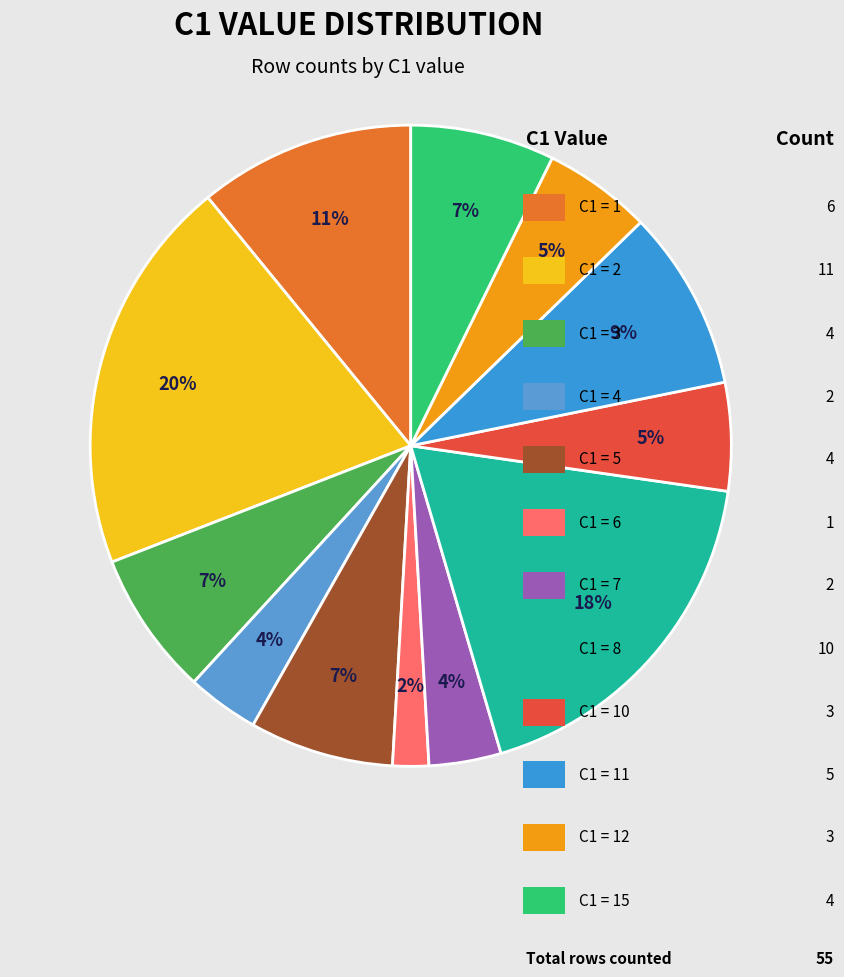

What is the largest slice in the pie chart?

2